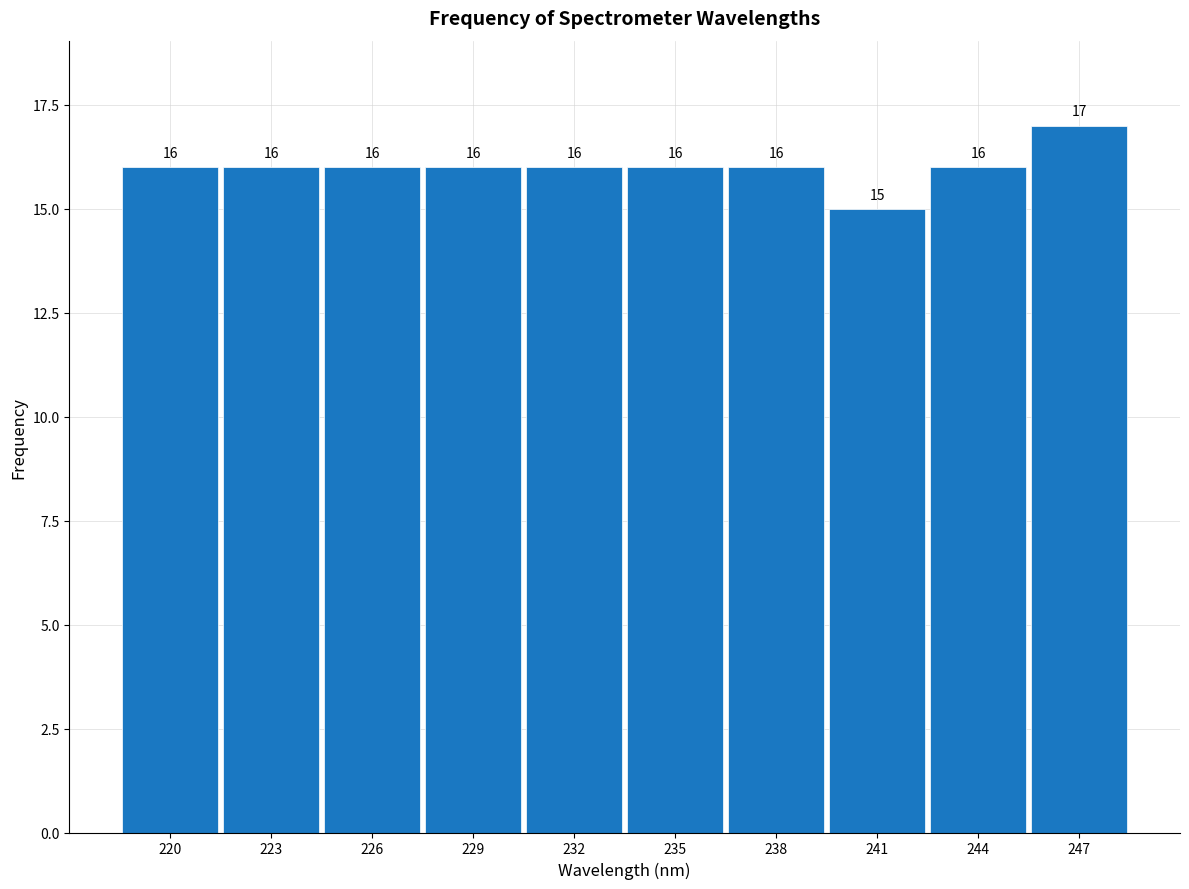

Reading left to right, transcribe all the data shown in this chart.

16	16	16	16	16	16	16	15	16	17